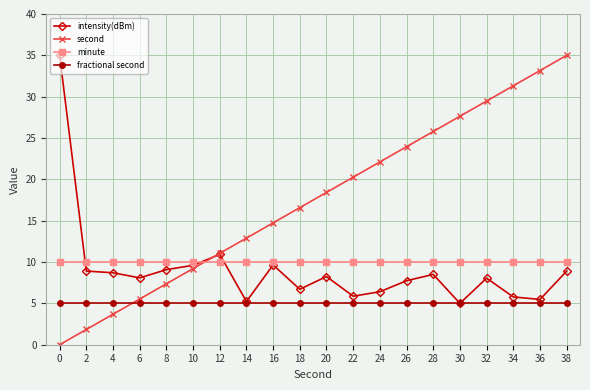

What is the total value across all series at 12?

37.0